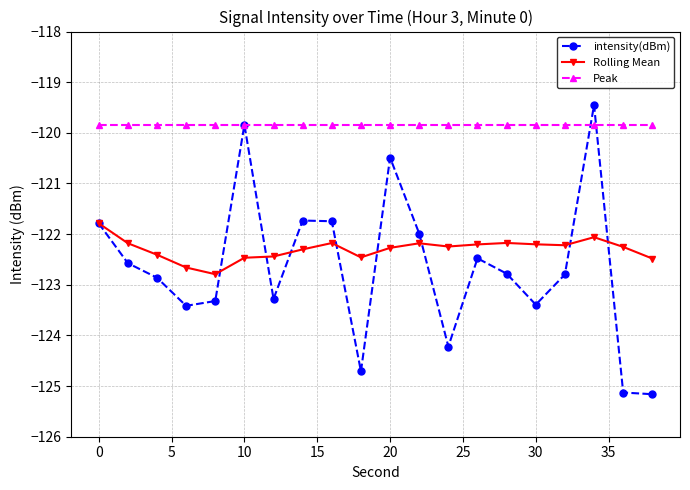

What is the difference between the maximum and second lowest values in the intensity(dBm) series?

5.7